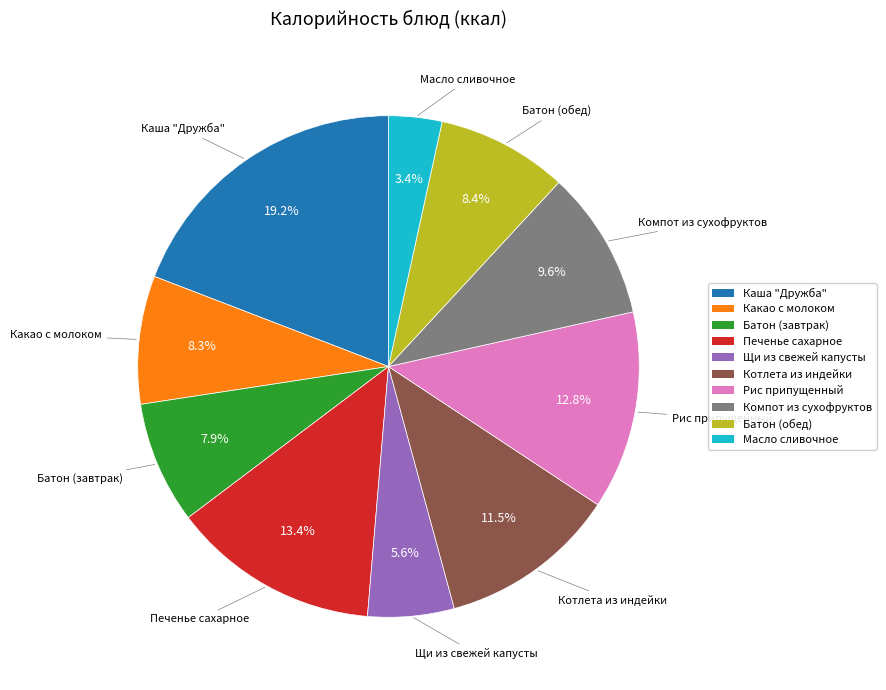

To the nearest percent, what is the difference between the largest and smallest slice percentages?

16%